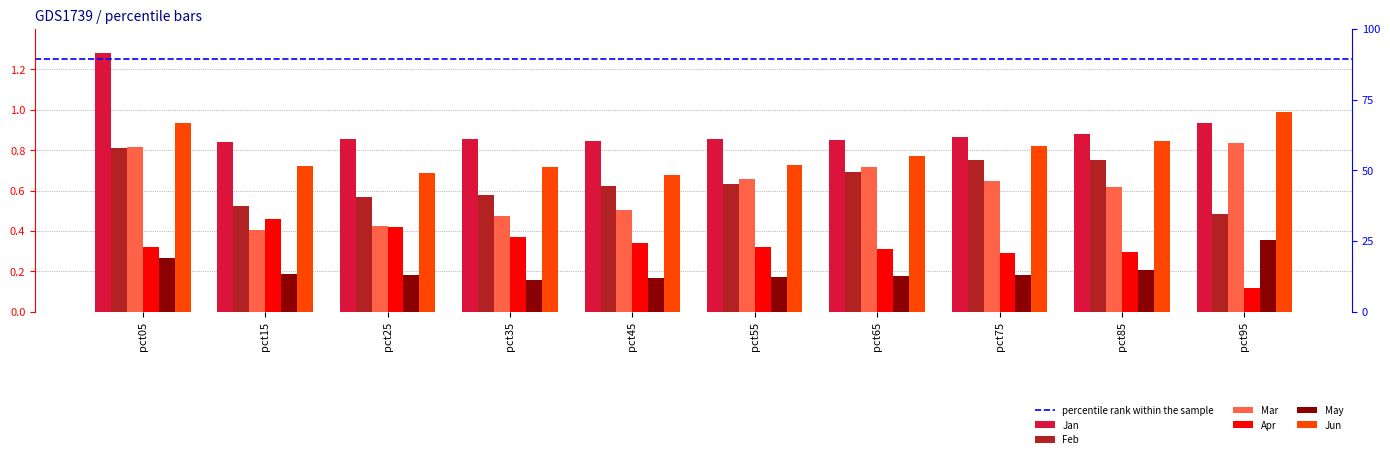

Between pct45 and pct55, which is larger?

pct55